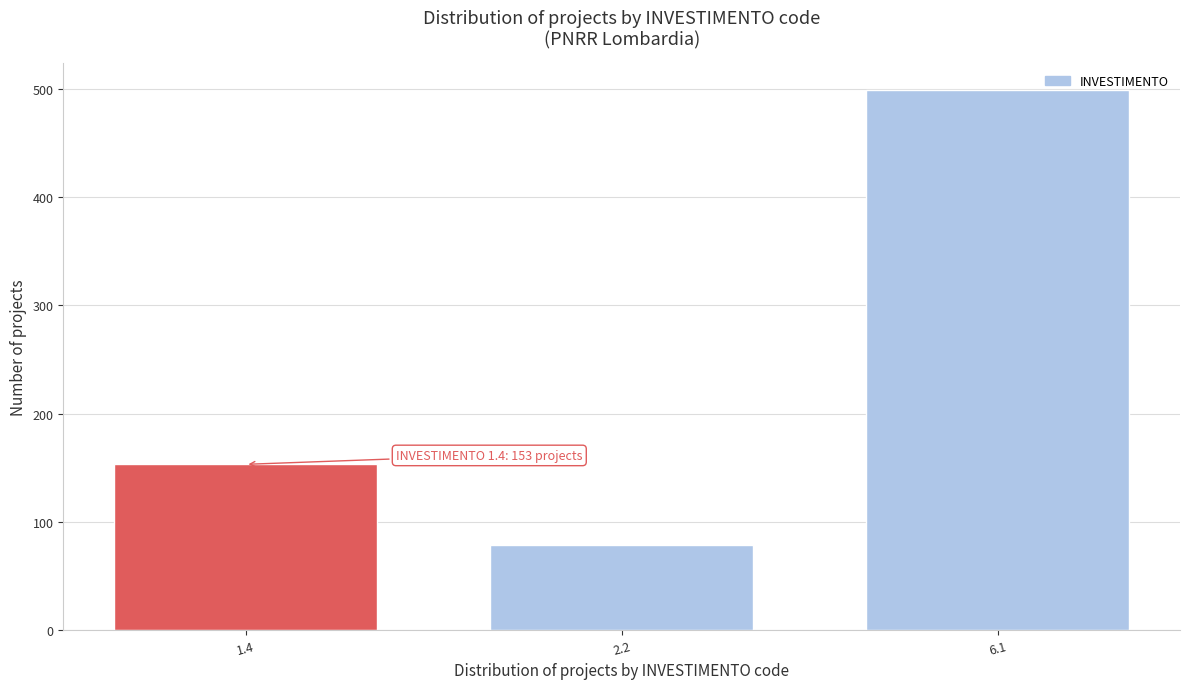

Reading left to right, list all the values displayed in this chart.

153	78	499